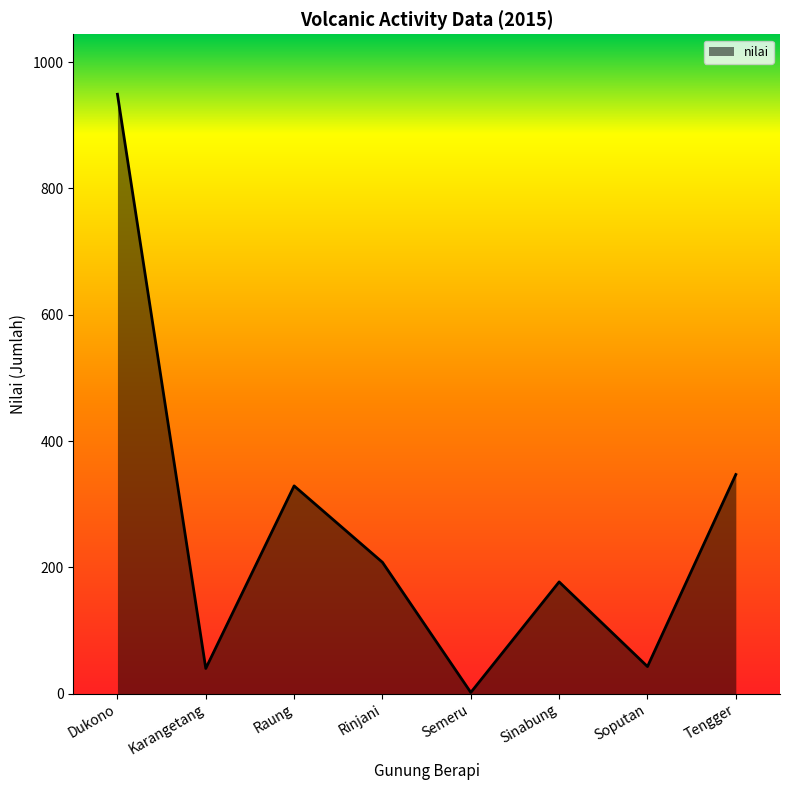

Where is the first local maximum?

Raung